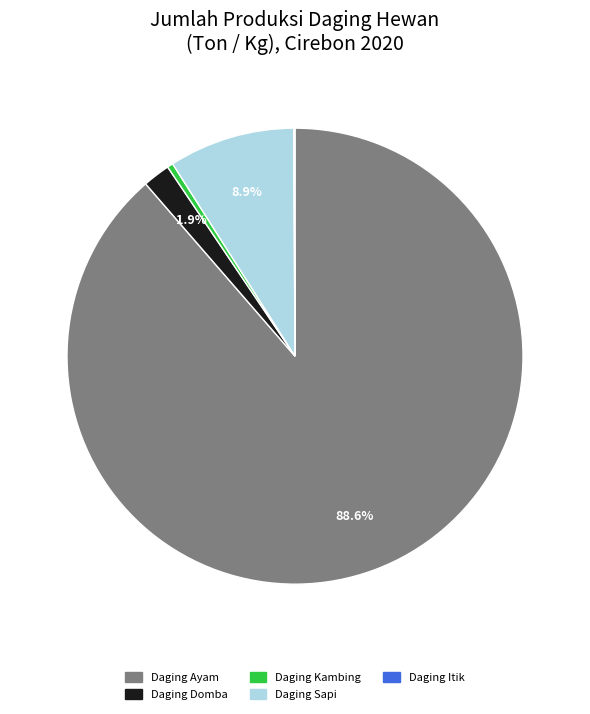

Is the sum of Daging Ayam and Daging Sapi greater than half?

Yes